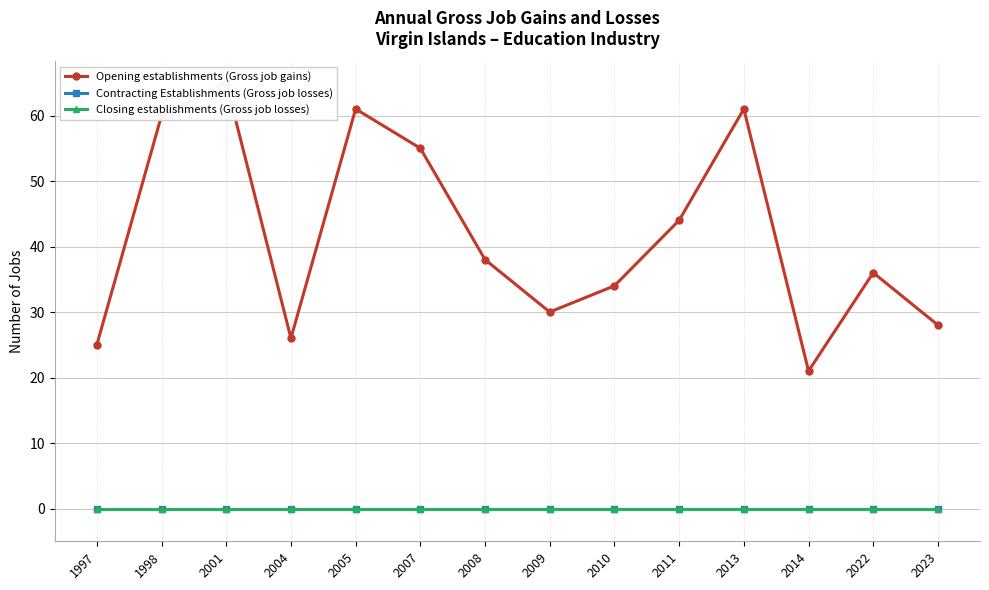

Is the value of Closing establishments (Gross job losses) at 2001 greater than the value of Contracting Establishments (Gross job losses) at 1998?

No